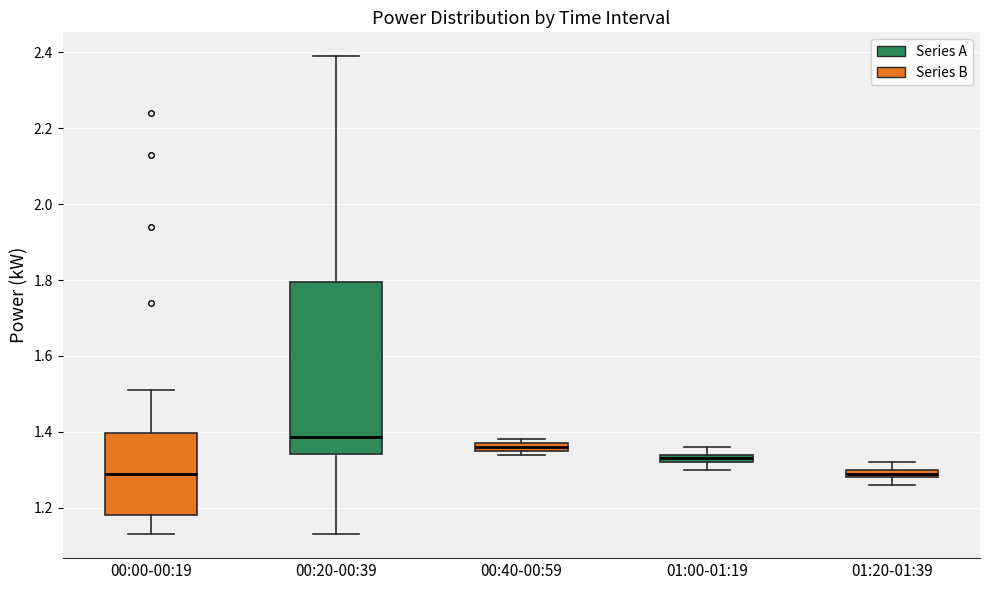

Which box has the highest median line?

00:20-00:39